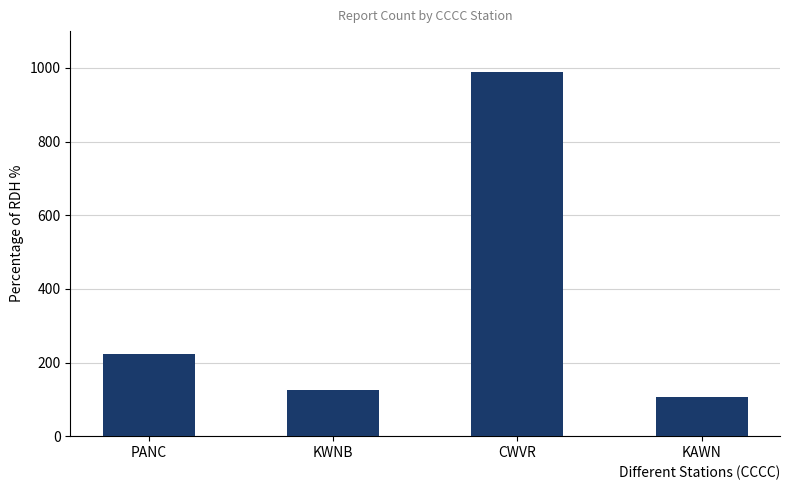

Which label corresponds to the largest value in the chart?

CWVR